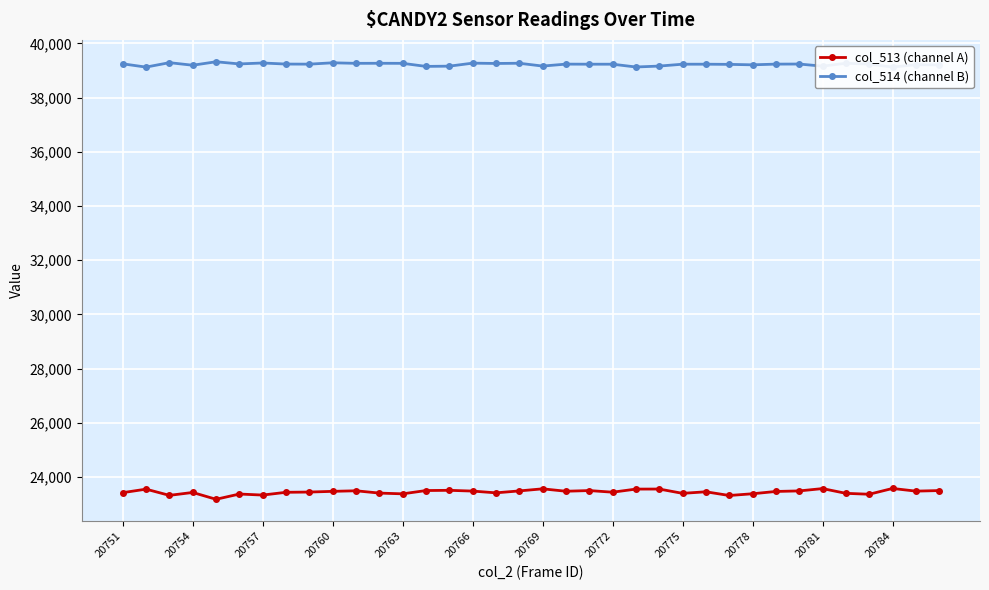

True or false: col_513 (channel A) and col_514 (channel B) cross at least once.

False